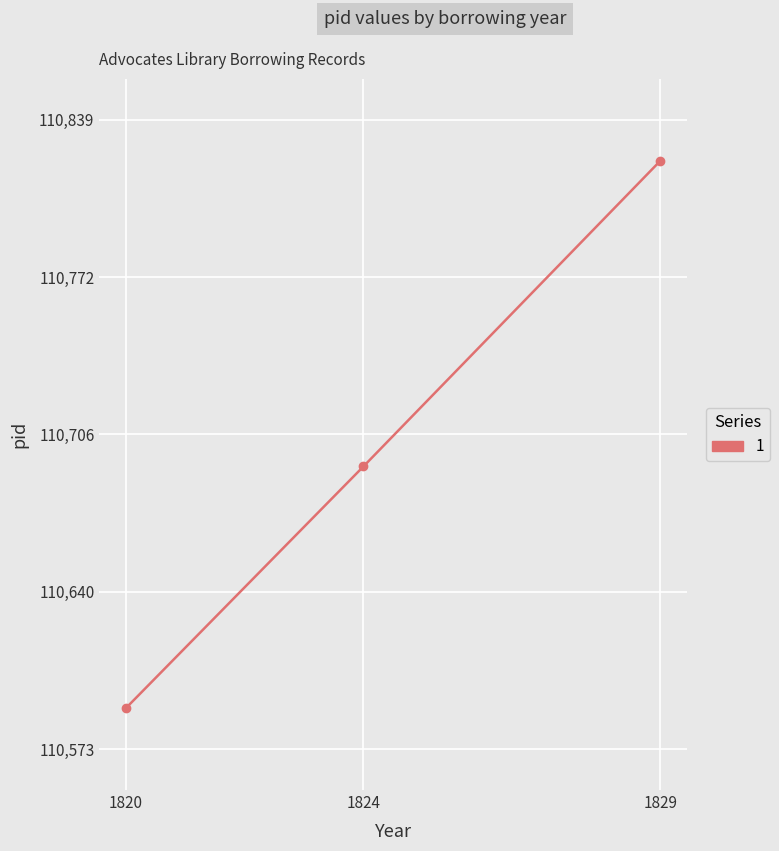

Rank the categories by value from highest to lowest.

1829, 1824, 1820